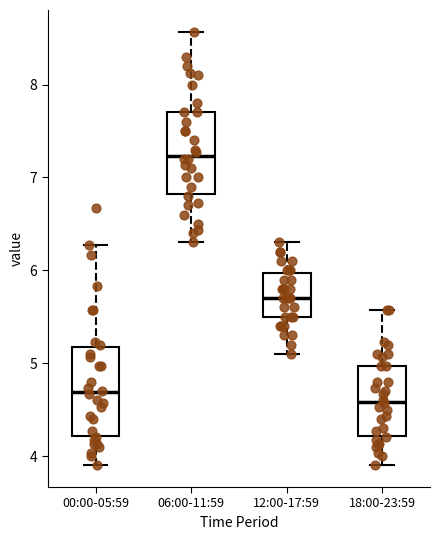

Reading left to right, transcribe this box plot: for each box, give where its median line is, the range the box spans, and where its two whiskers end, as read against the y-axis. The values are not printed on the chart, so give them approximately, as read against the axis.

00:00-05:59: median 4.7, box 4.2 to 5.2, whiskers 3.9 to 6.3
06:00-11:59: median 7.2, box 6.8 to 7.7, whiskers 6.3 to 8.6
12:00-17:59: median 5.7, box 5.5 to 6.0, whiskers 5.1 to 6.3
18:00-23:59: median 4.6, box 4.2 to 5.0, whiskers 3.9 to 5.6